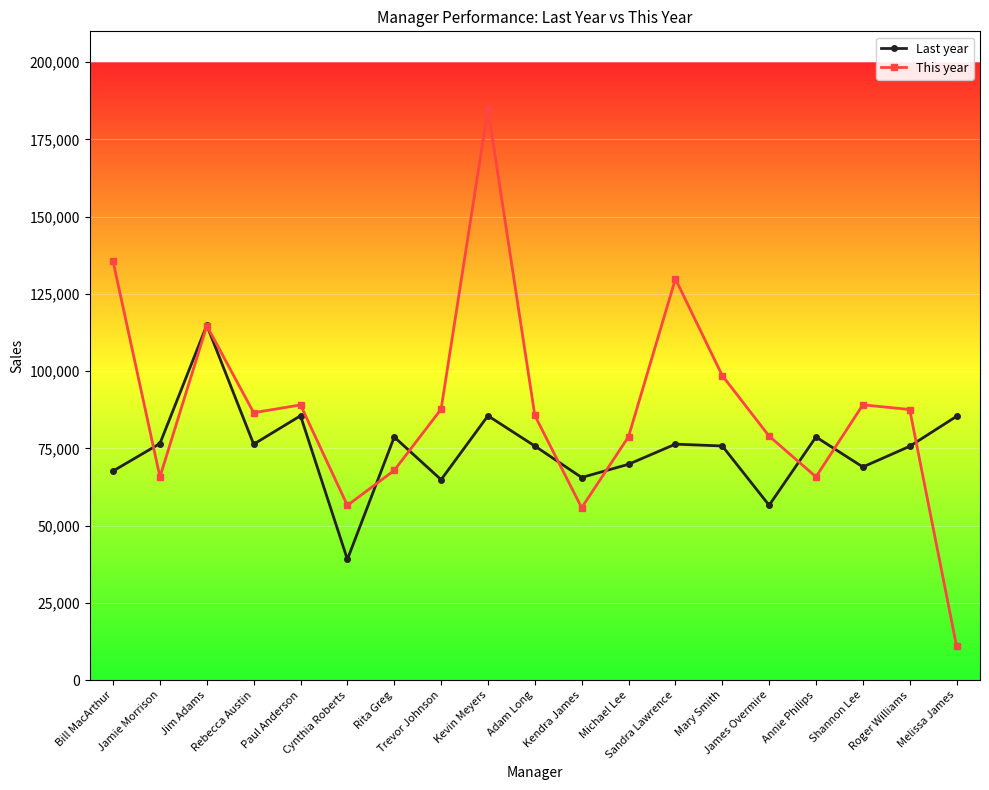

At which category does Last year reach its first local peak?

Jim Adams